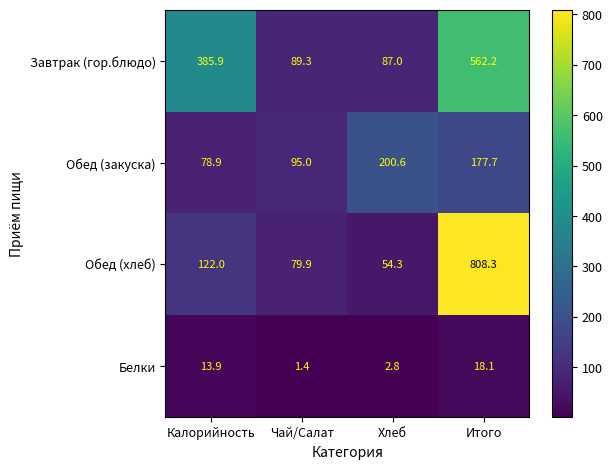

At which category does the chart reach its minimum across all series?

Чай/Салат